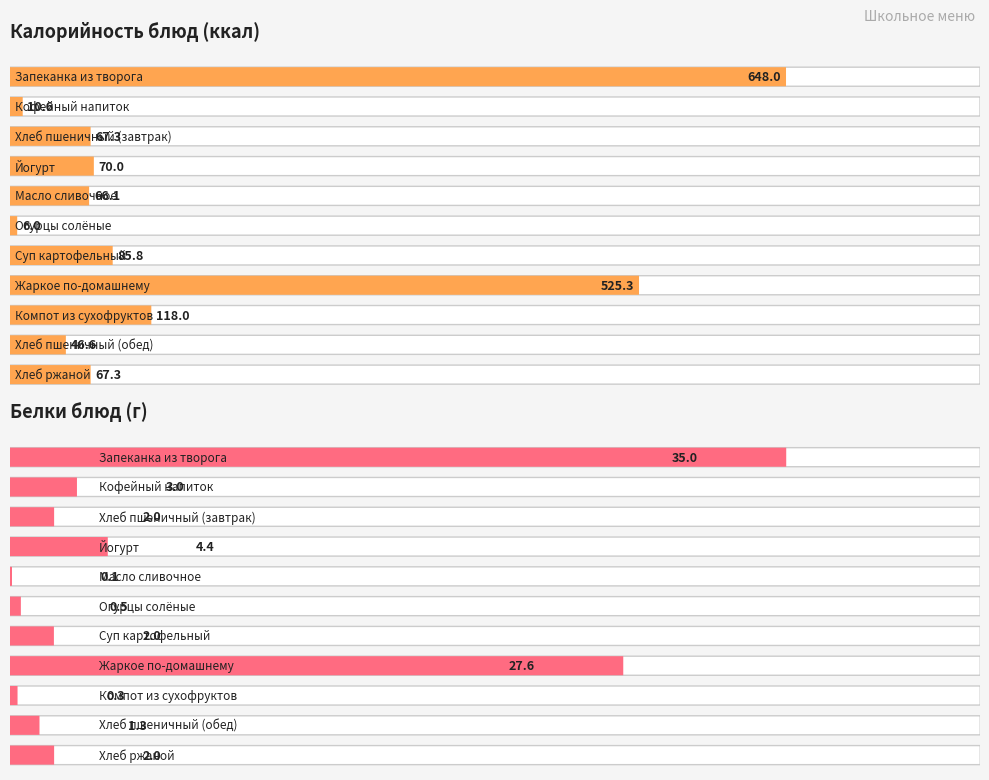

What is the difference between the maximum and minimum values in the Белки series?

34.9